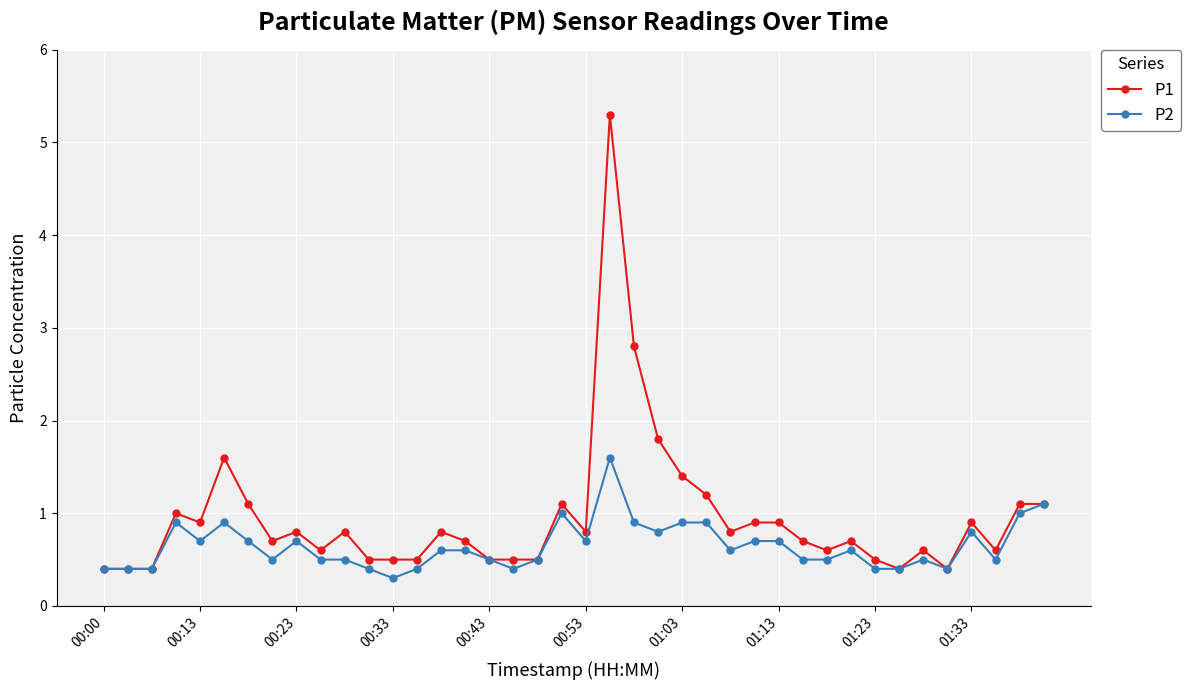

What is the minimum value shown in the chart?

0.3